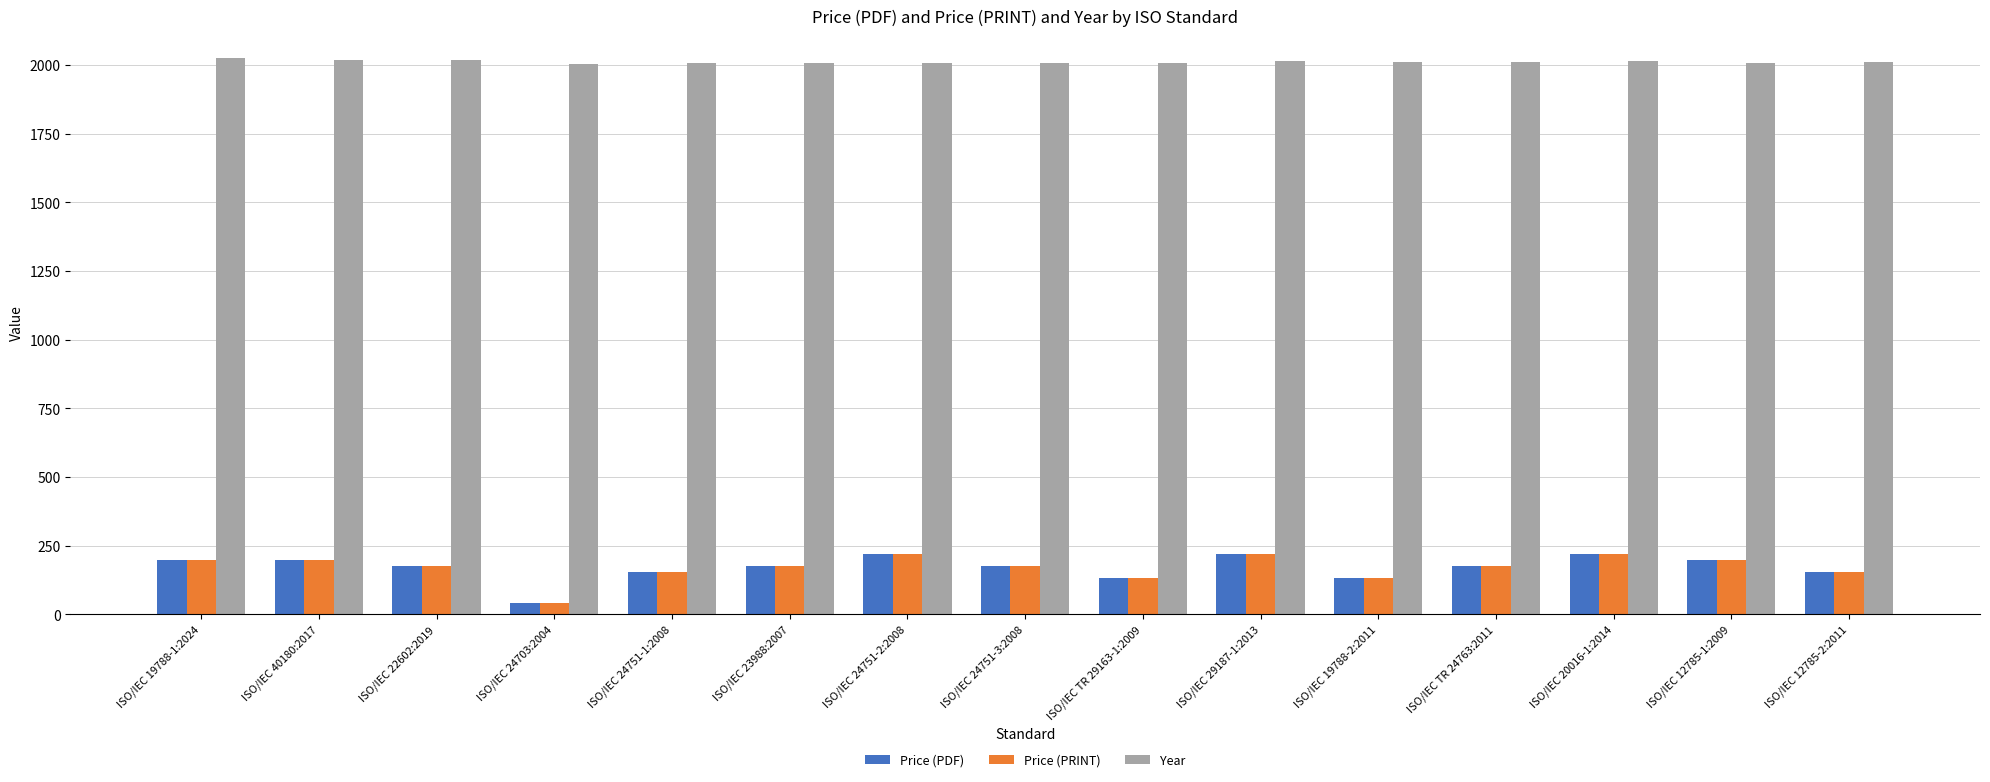

Is the value of Price (PDF) at ISO/IEC 29187-1:2013 greater than the value of Year at ISO/IEC 22602:2019?

No